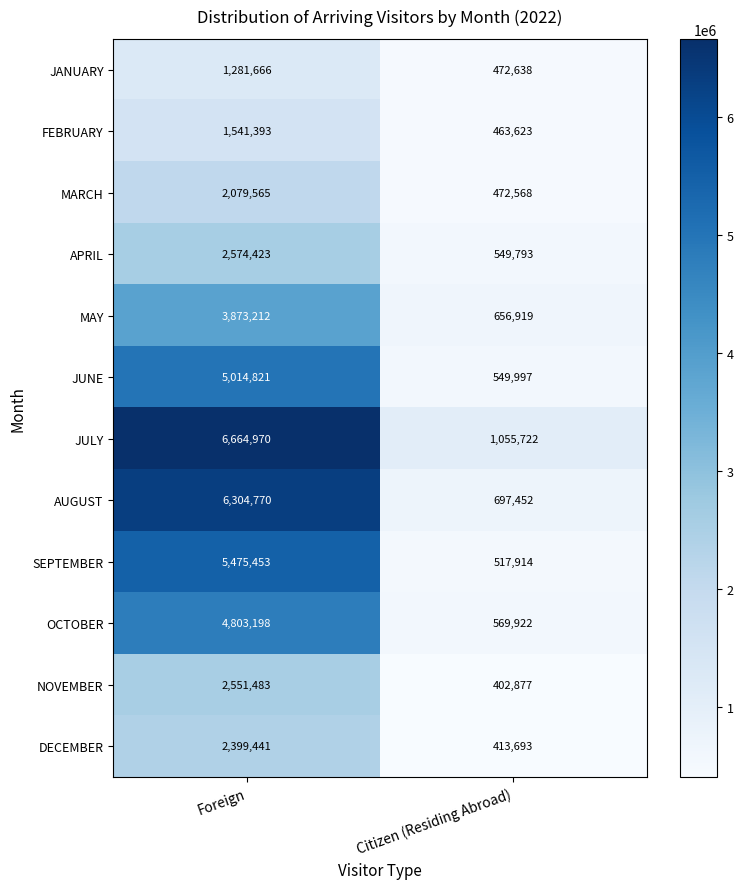

Rank the categories by FEBRUARY value from lowest to highest.

Citizen (Residing Abroad), Foreign